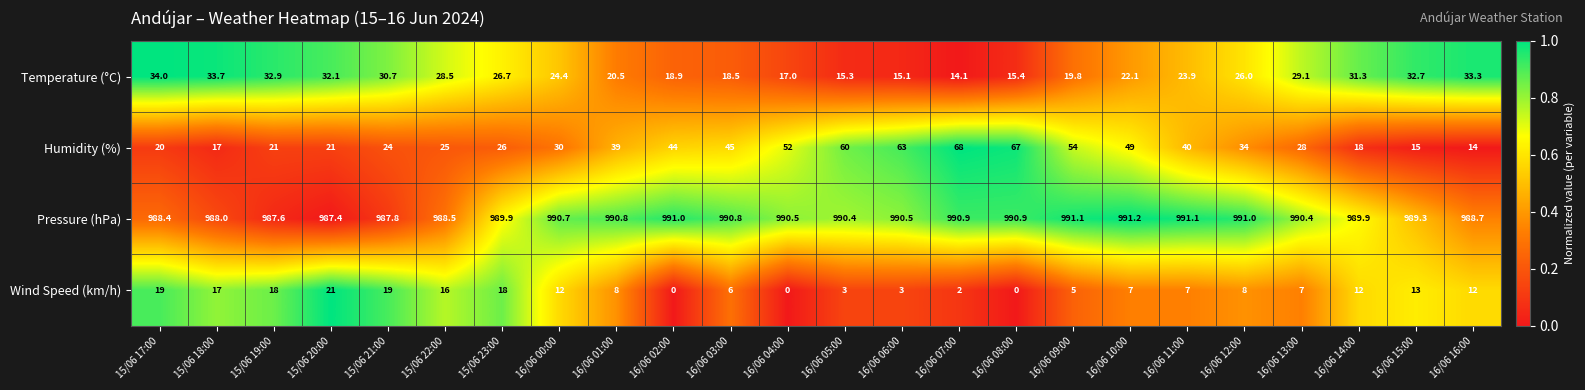

True or false: Wind Speed (km/h) has a value of 3.2 at 16/06 12:00.

False